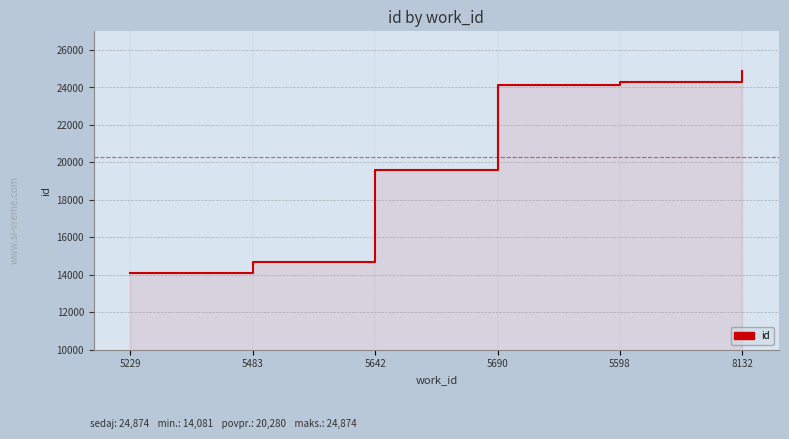

True or false: there are more than 0 points higher than both neighbors.

False